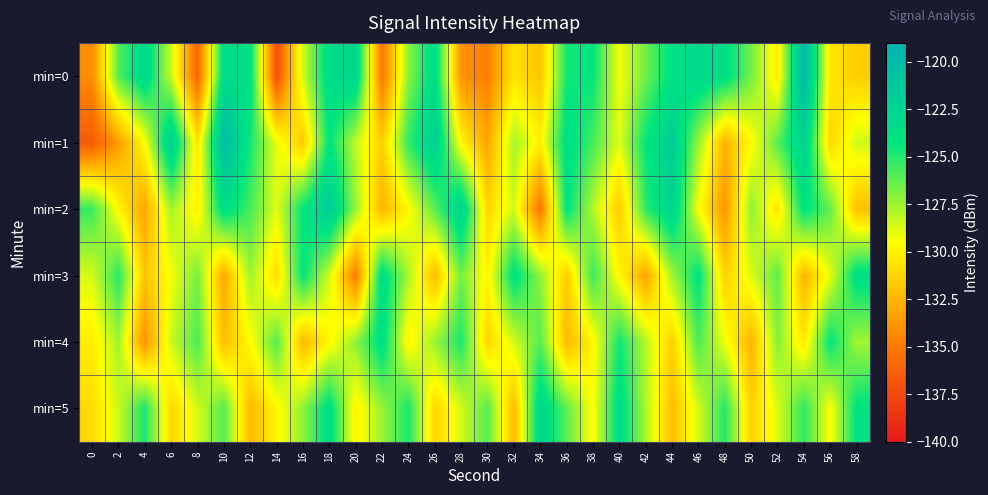

Between 38 and 20, which is larger?

20